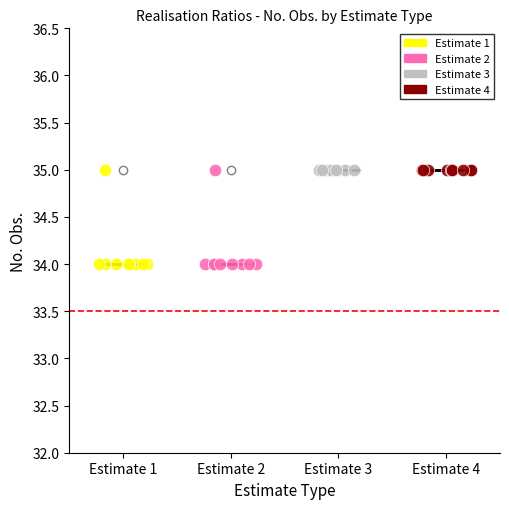

What are all the series names shown in the legend?

Estimate 1, Estimate 2, Estimate 3, Estimate 4